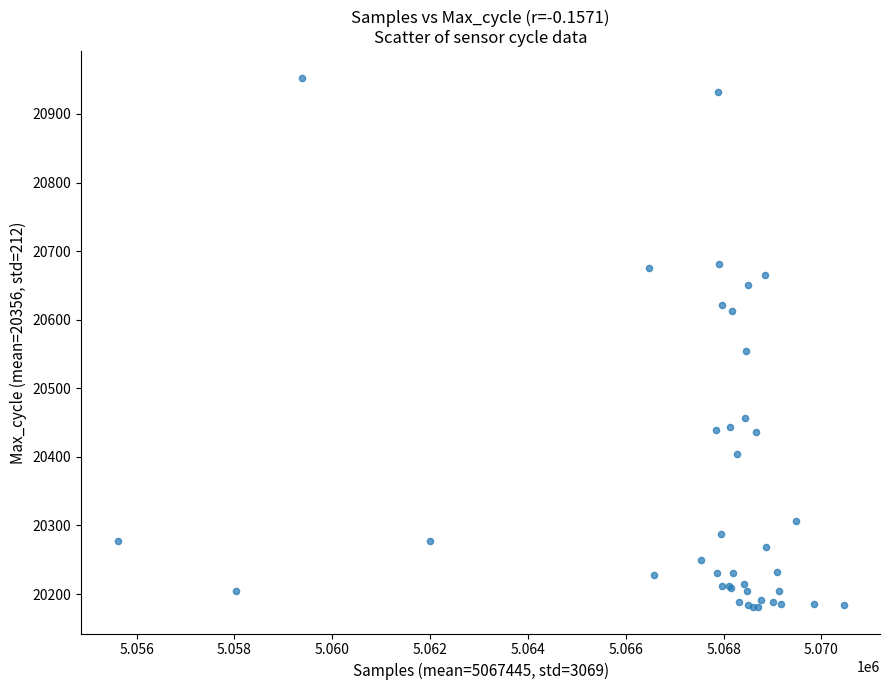

What Y value in the scatter plot is closest to 20567?

20554